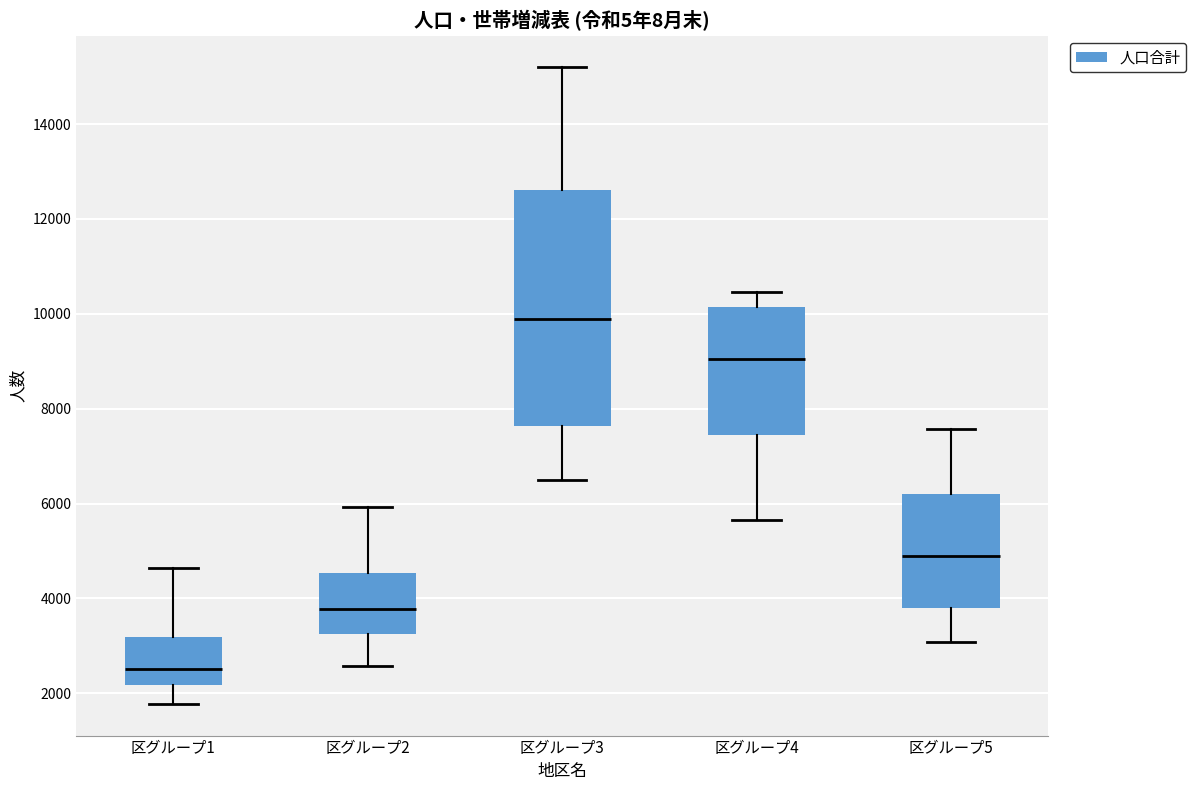

Reading left to right, read every box against the y-axis: the position of its median line, the range the box covers, and the ends of its whiskers. The values are not printed on the chart, so give them approximately, as read against the axis.

区グループ1: median 2600, box 2200 to 3200, whiskers 1800 to 4600
区グループ2: median 3800, box 3200 to 4600, whiskers 2600 to 6000
区グループ3: median 9800, box 7600 to 12600, whiskers 6600 to 15200
区グループ4: median 9000, box 7400 to 10200, whiskers 5600 to 10400
区グループ5: median 4800, box 3800 to 6200, whiskers 3000 to 7600